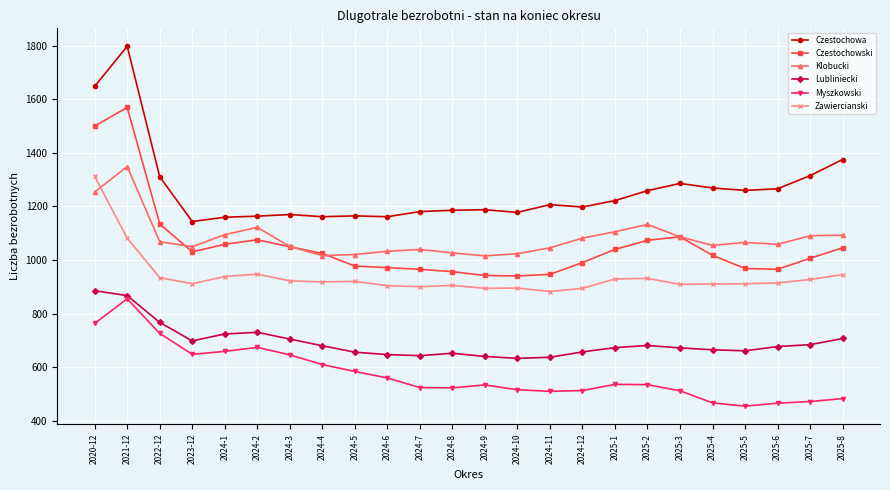

What is the label of the 6th point from the right?

2025-3